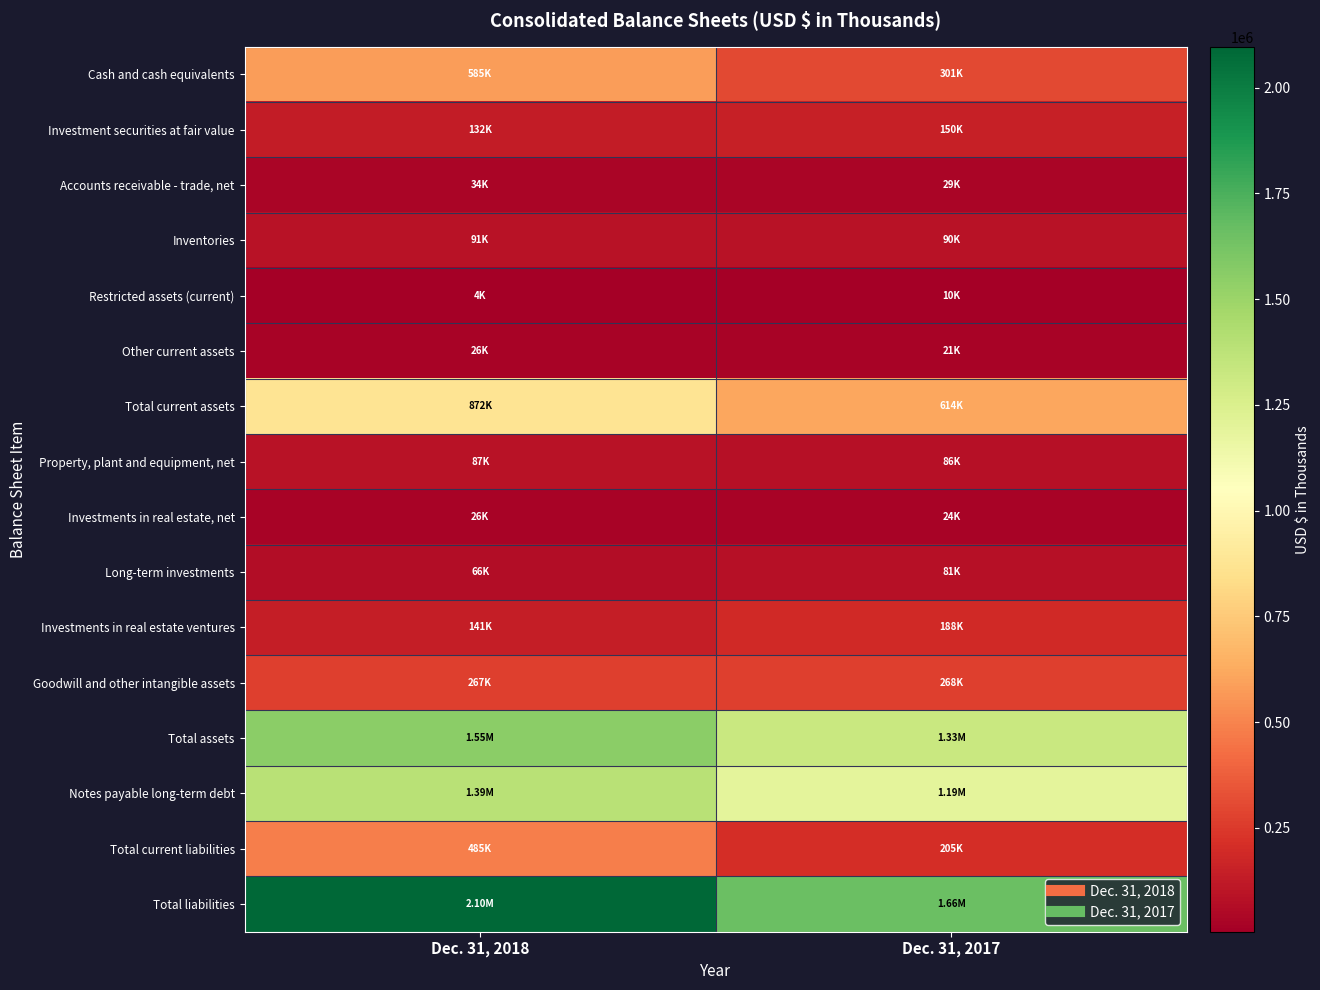

Which series has the widest spread of values?

Total liabilities